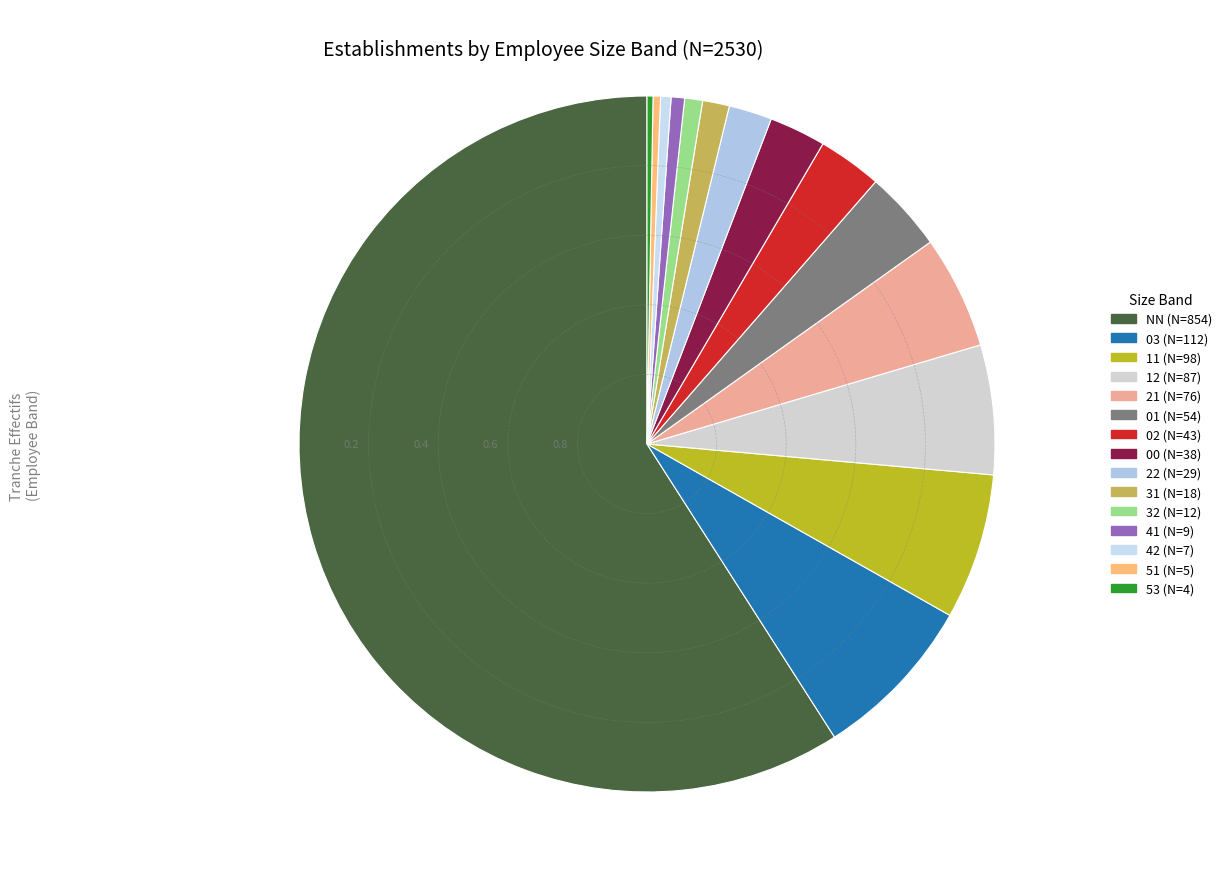

What is the largest slice in the pie chart?

NN